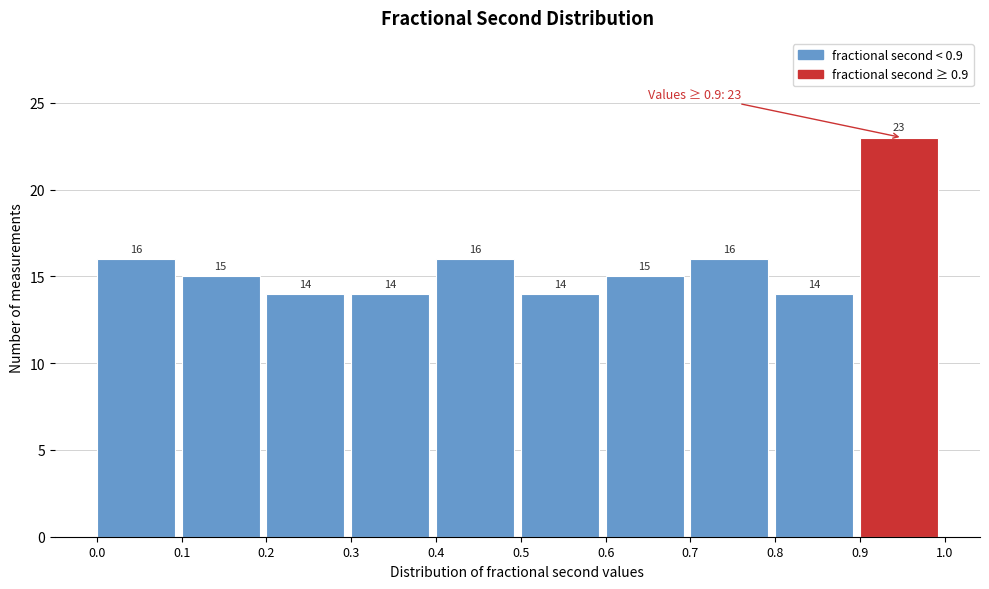

How tall is the bar that spans 0.3 to 0.4 on the x-axis?

14